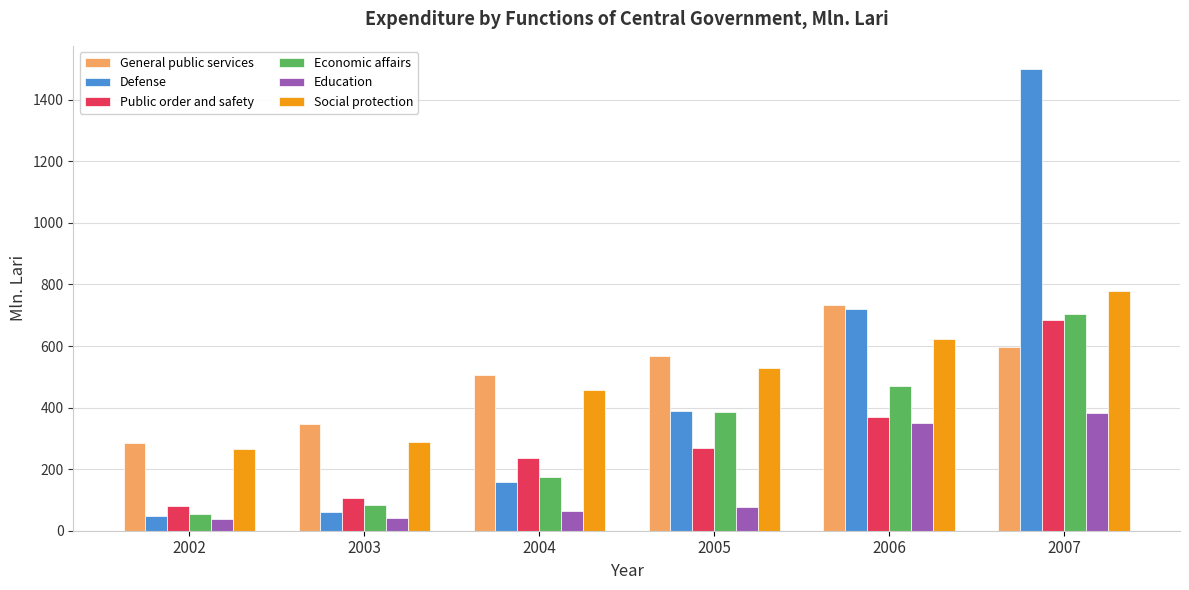

The value of General public services at 2004 is 507.1. True or false?

True